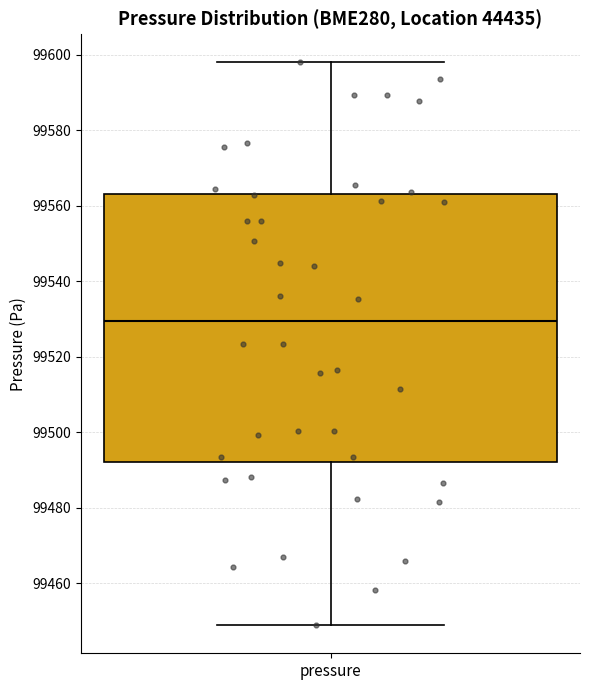

Where does the median line of the box for pressure sit on the y-axis? The values are not printed on the chart, so give them approximately, as read against the axis.

99530